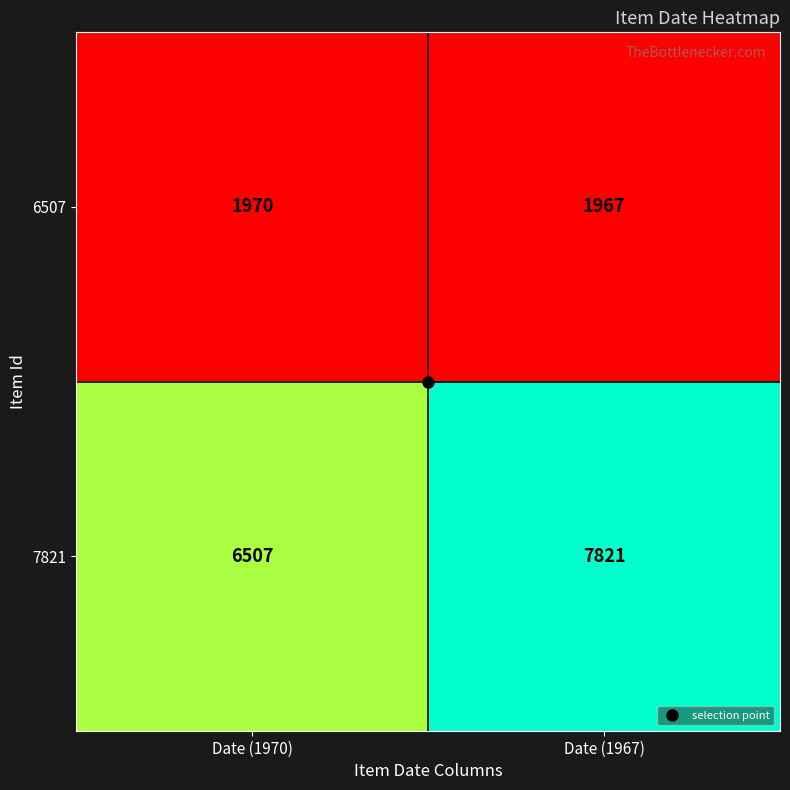

Is the value of 6507 at Date (1970) greater than the value of 7821 at Date (1970)?

No